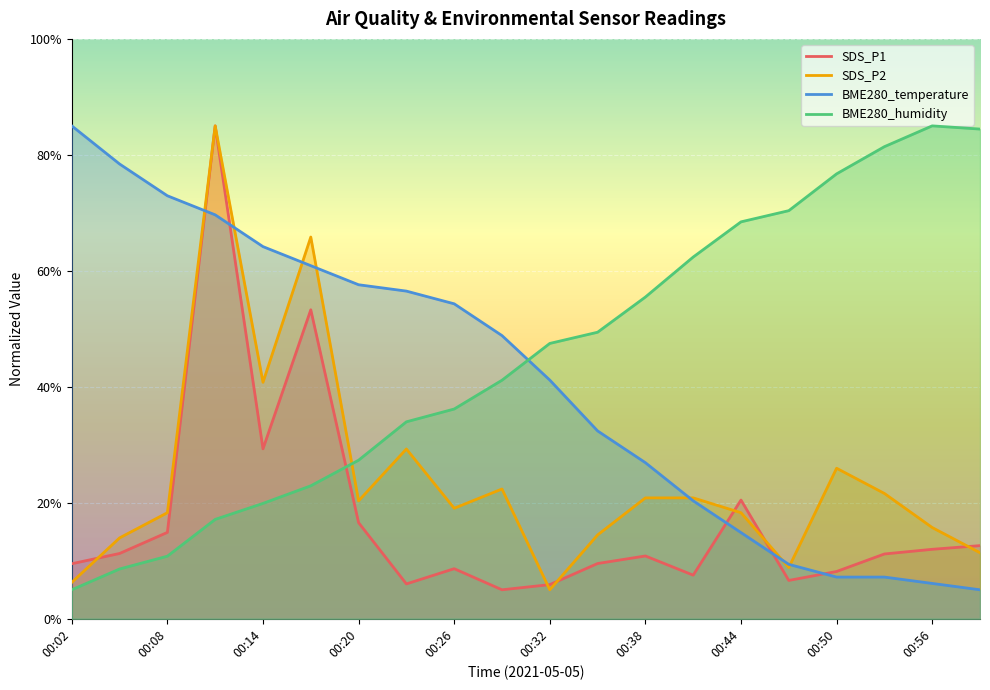

What are all the series names shown in the legend?

SDS_P1, SDS_P2, BME280_temperature, BME280_humidity